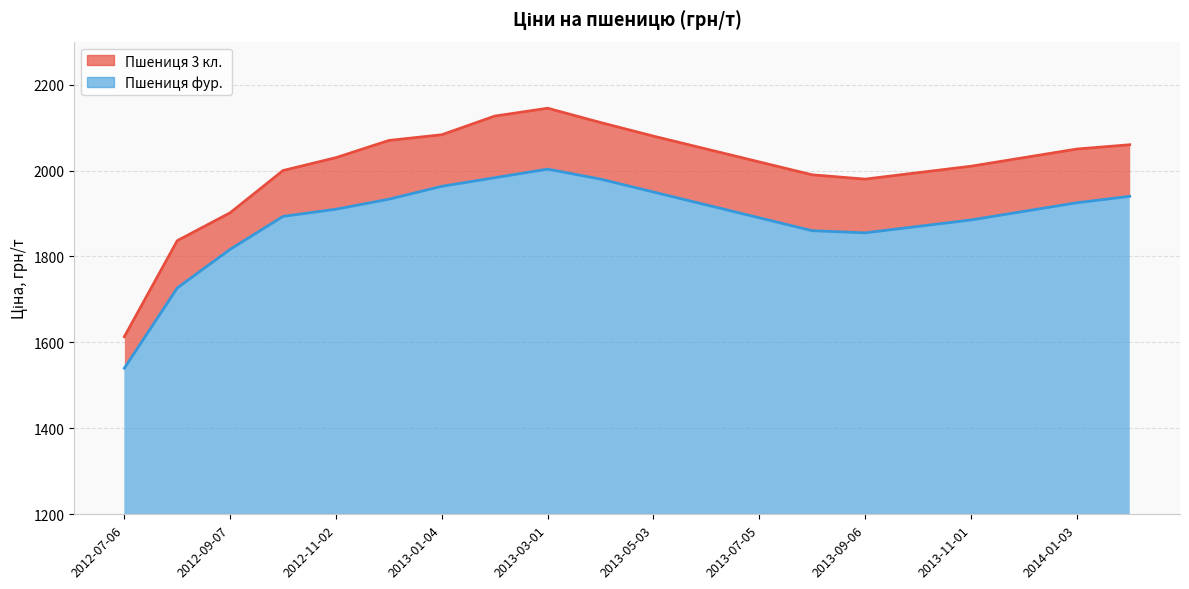

How many lines are shown in the chart?

2